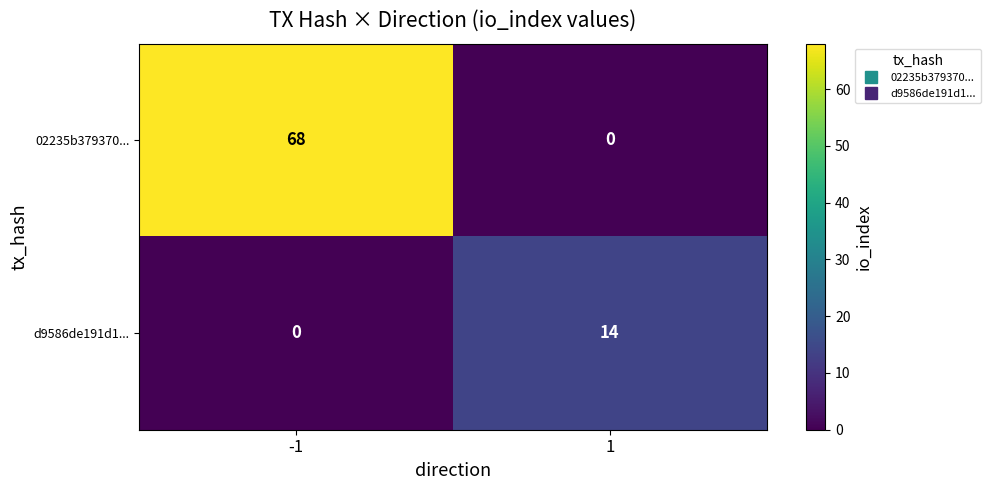

Which series changed the most between -1 and 1?

02235b379370...